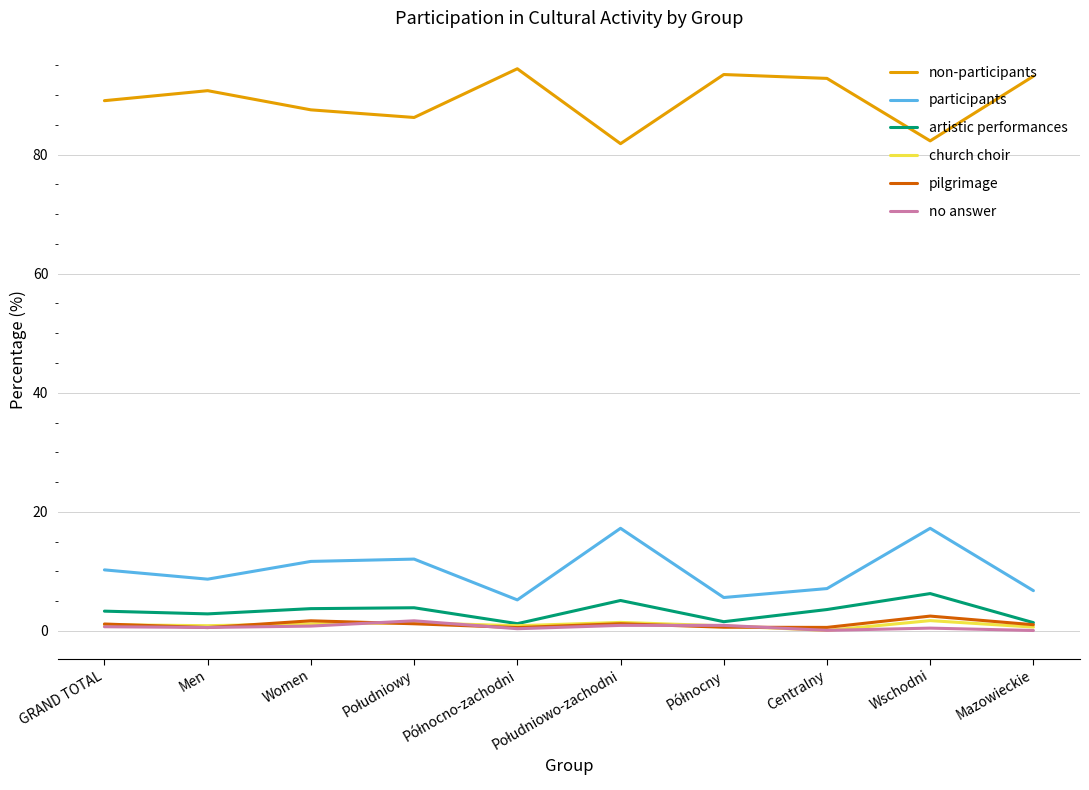

True or false: non-participants and participants intersect in this chart.

False